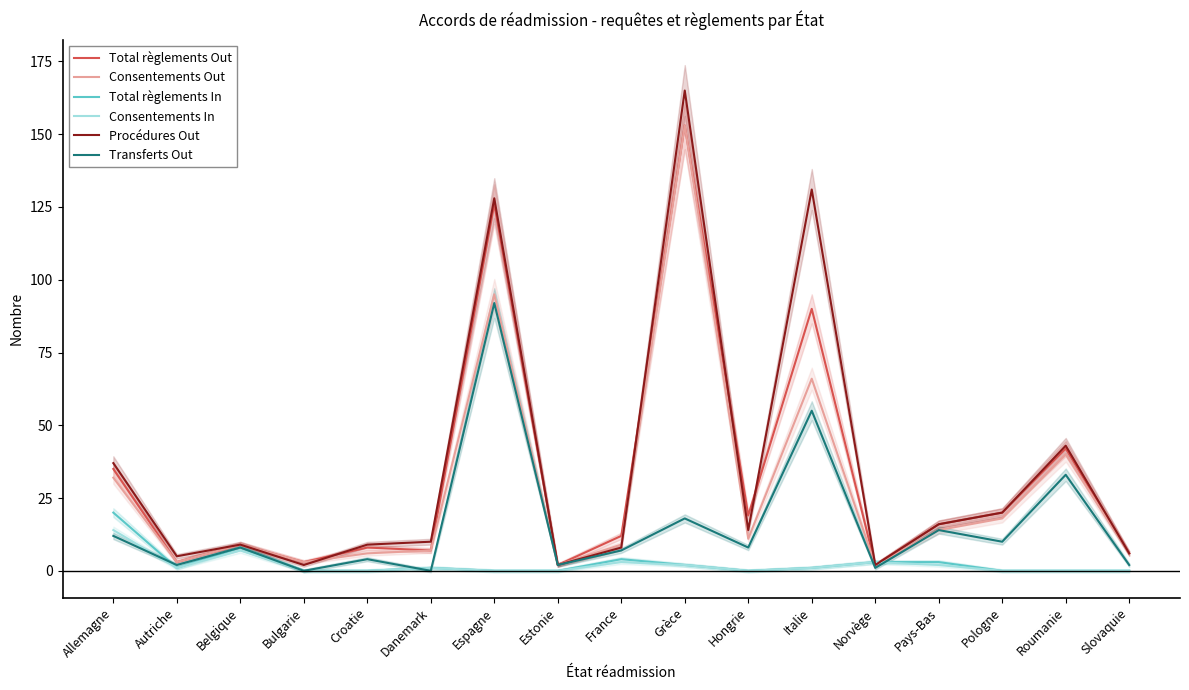

At which label does Consentements Out first exceed 9?

Allemagne